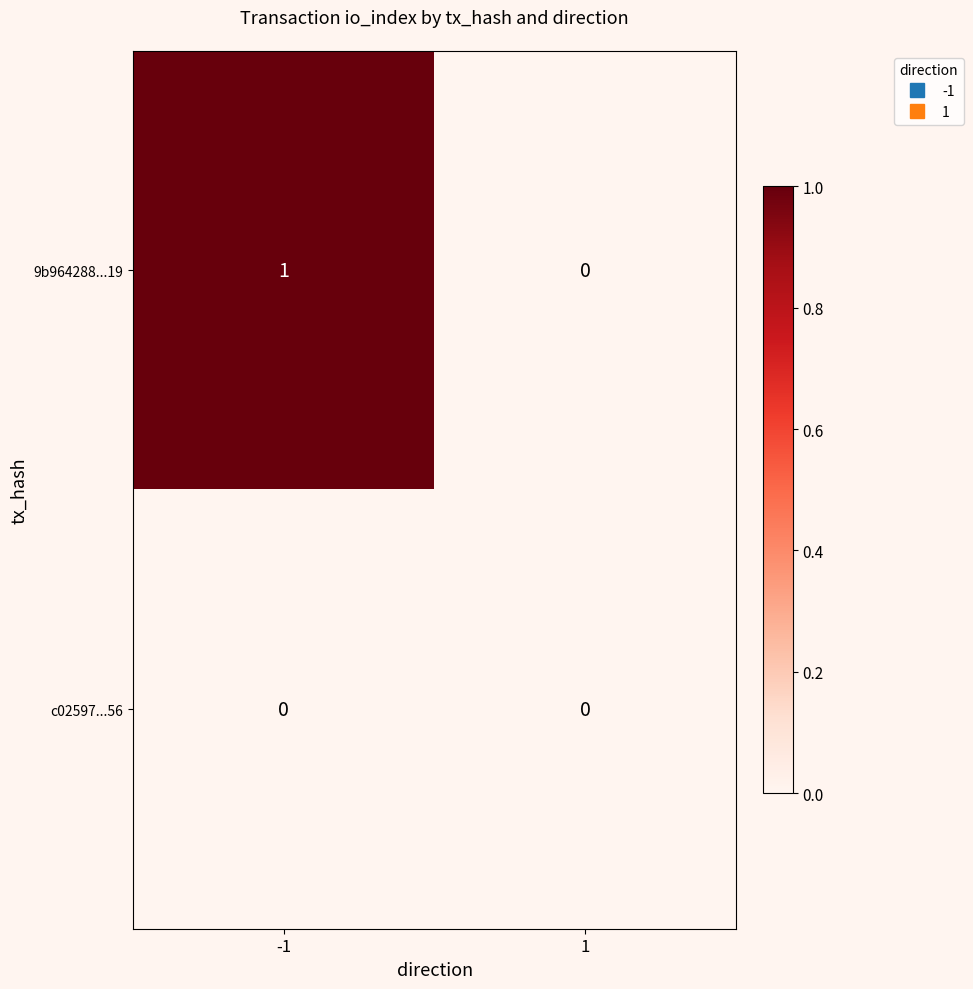

At which category is the sum across all series the highest?

-1